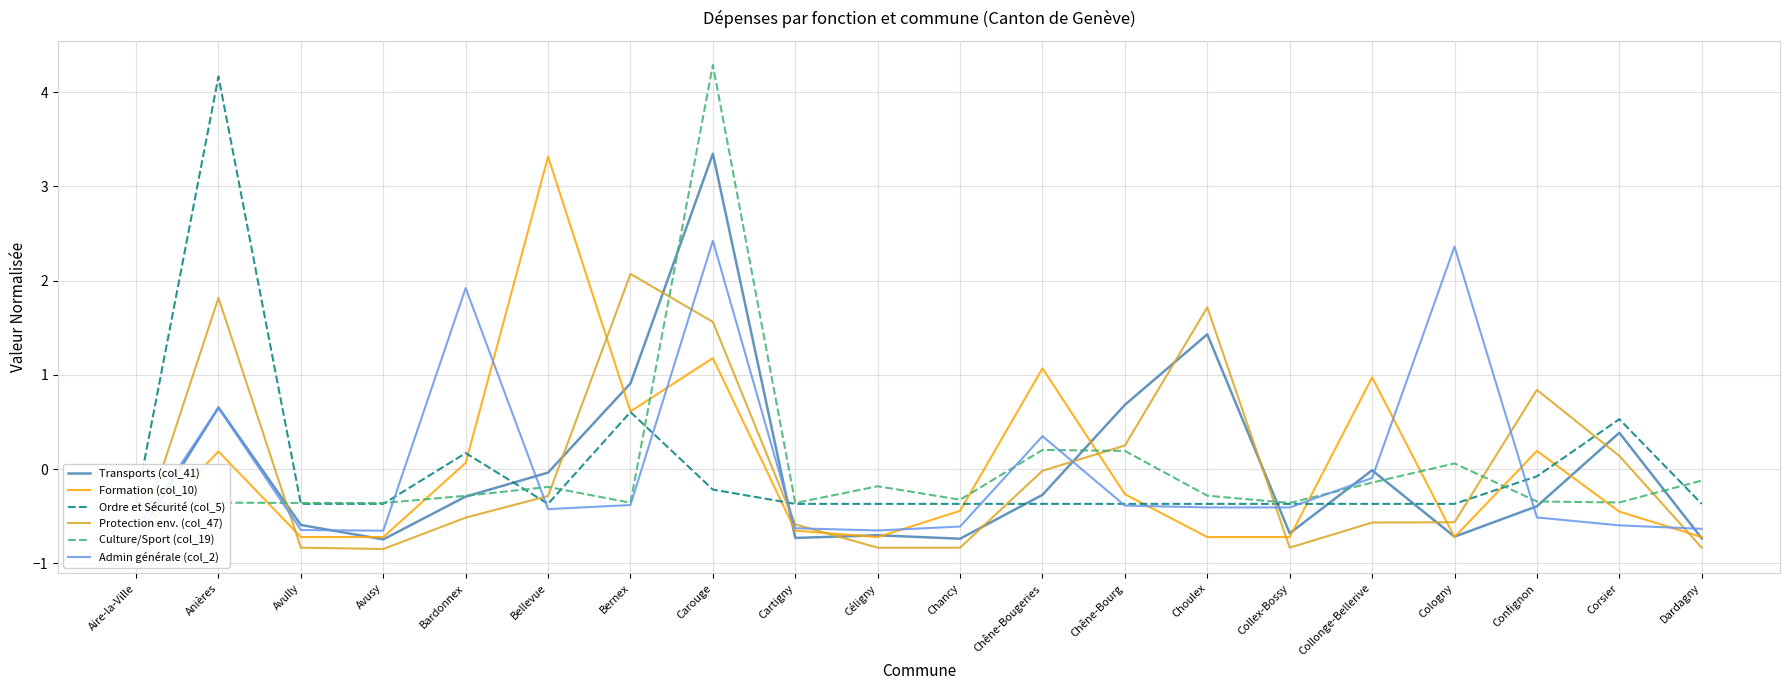

Where is the first local maximum for Protection env. (col_47)?

Anières